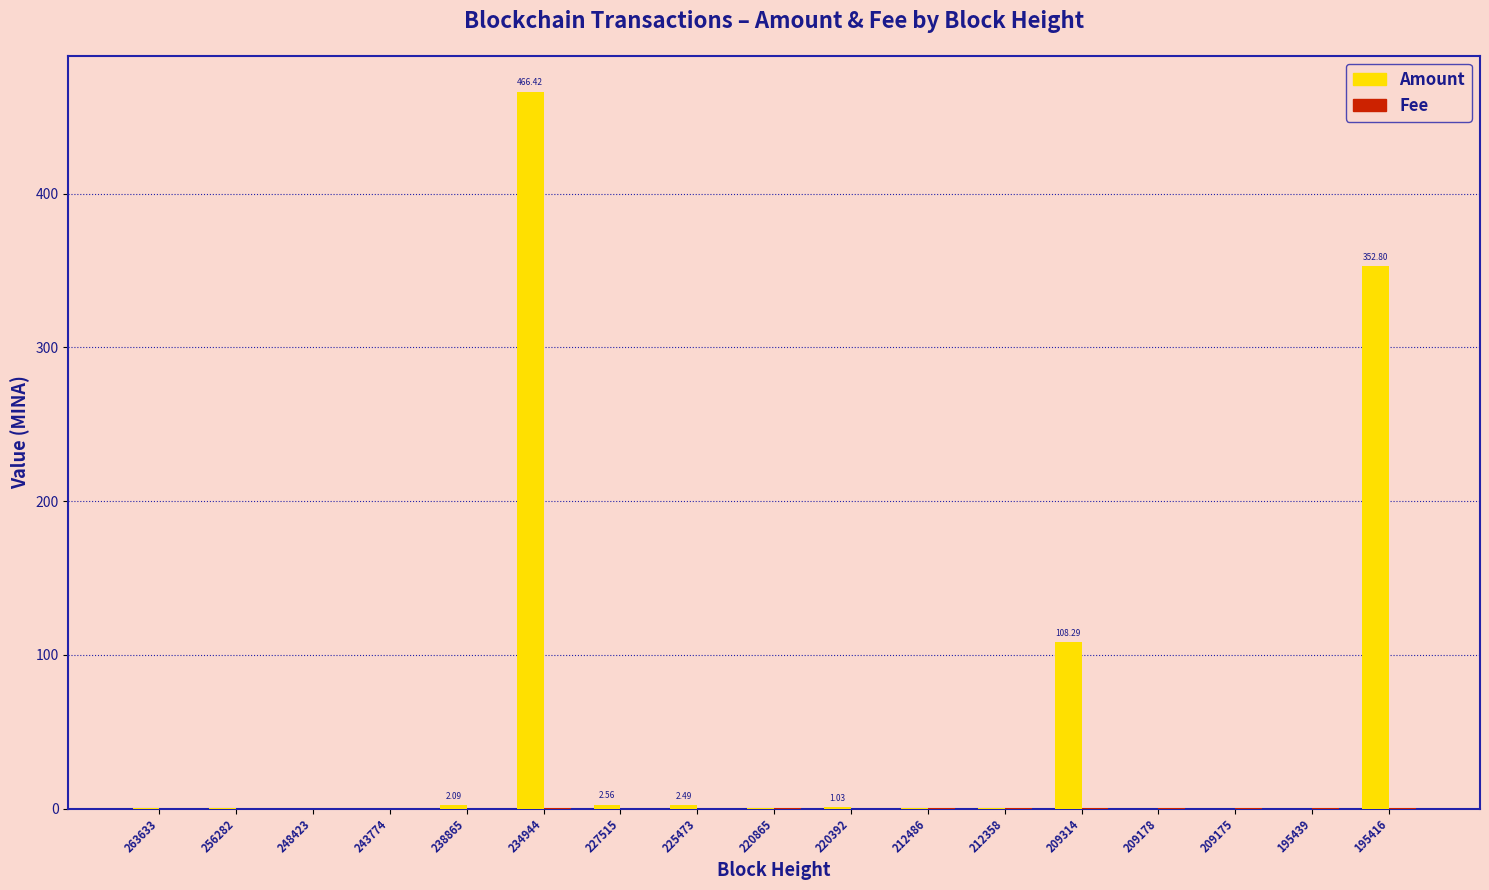

At which category is the sum across all series the highest?

234944